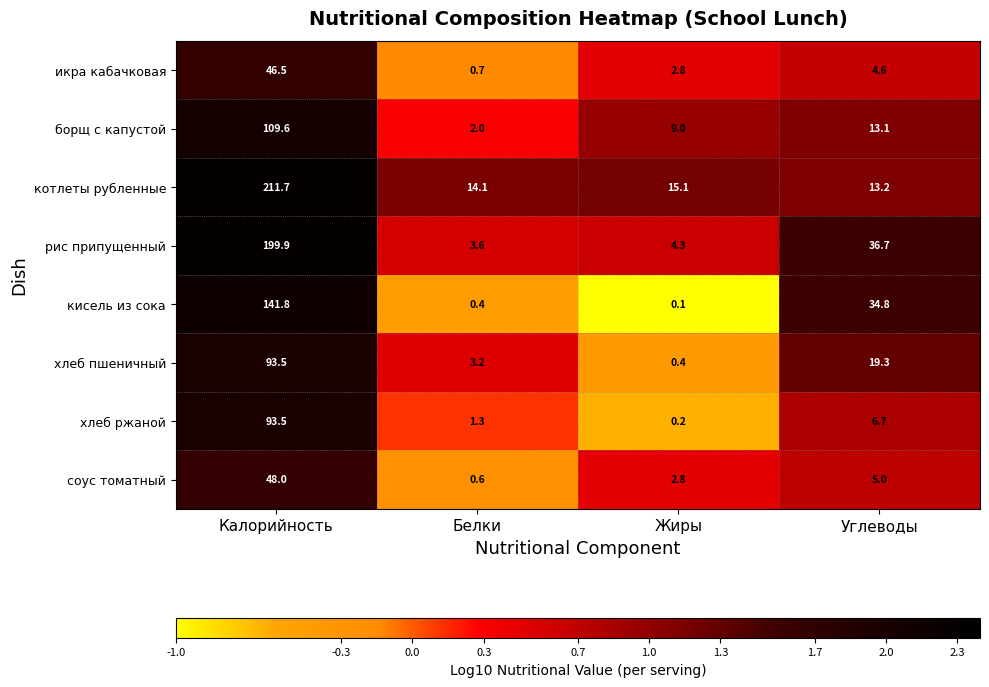

Rank the series at Белки from highest to lowest value.

котлеты рубленные, рис припущенный, хлеб пшеничный, борщ с капустой, хлеб ржаной, икра кабачковая, соус томатный, кисель из сока